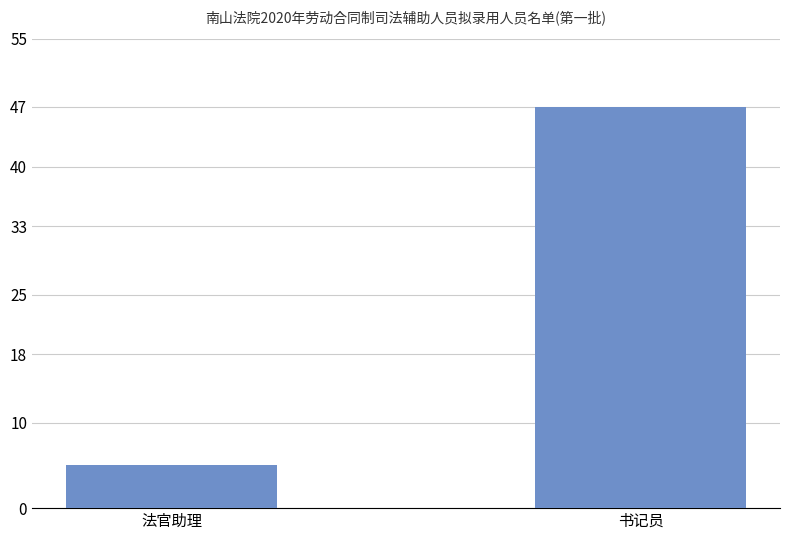

Reading left to right, list all the values displayed in this chart.

5	47